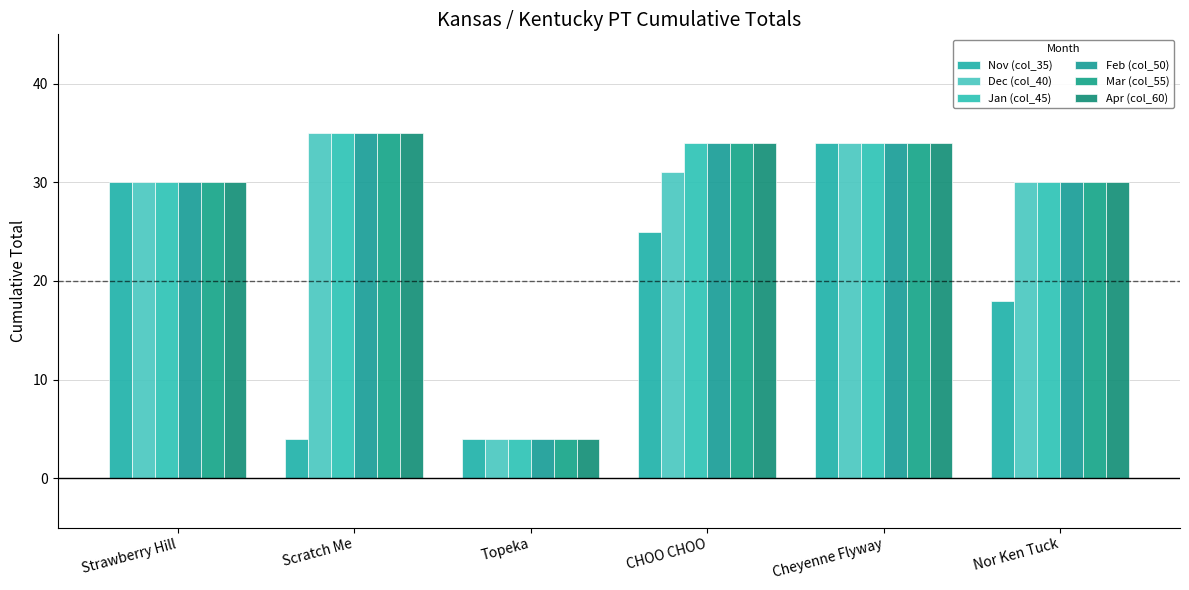

How many bars are there in each group?

6